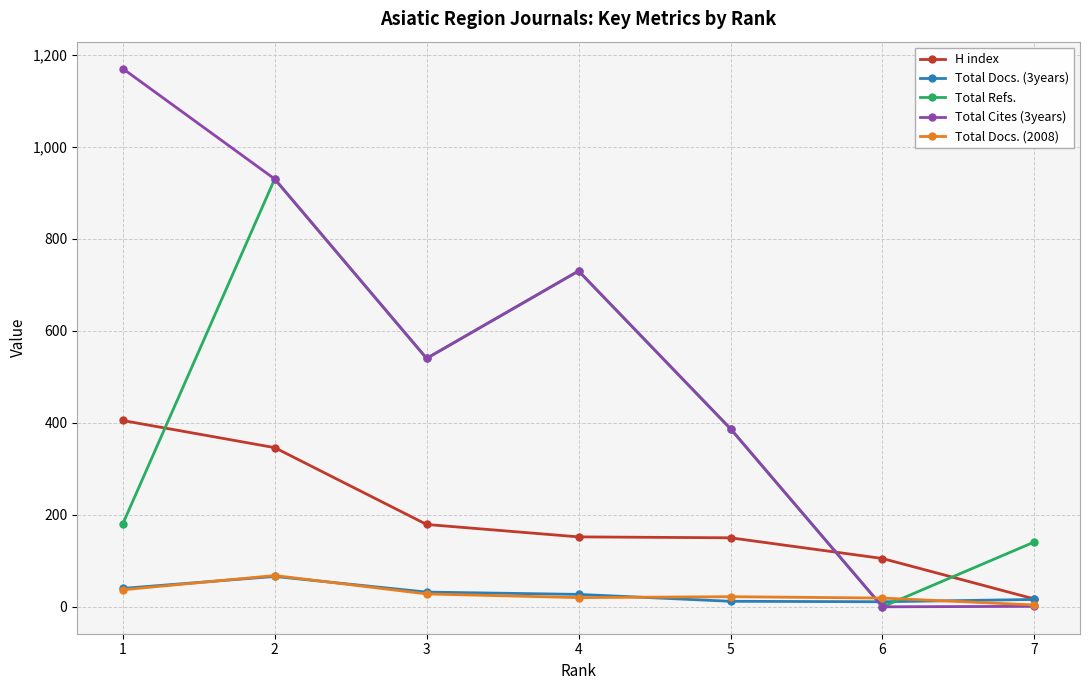

True or false: H index and Total Docs. (2008) intersect in this chart.

False